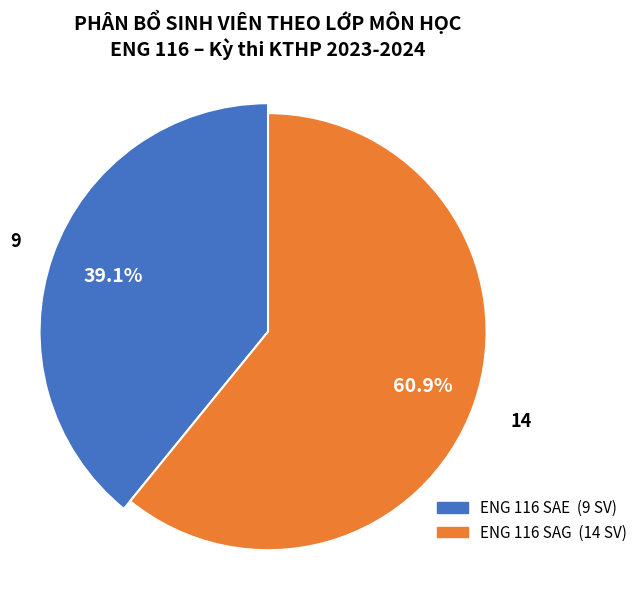

Which slice represents more than half of the pie?

ENG 116 SAG